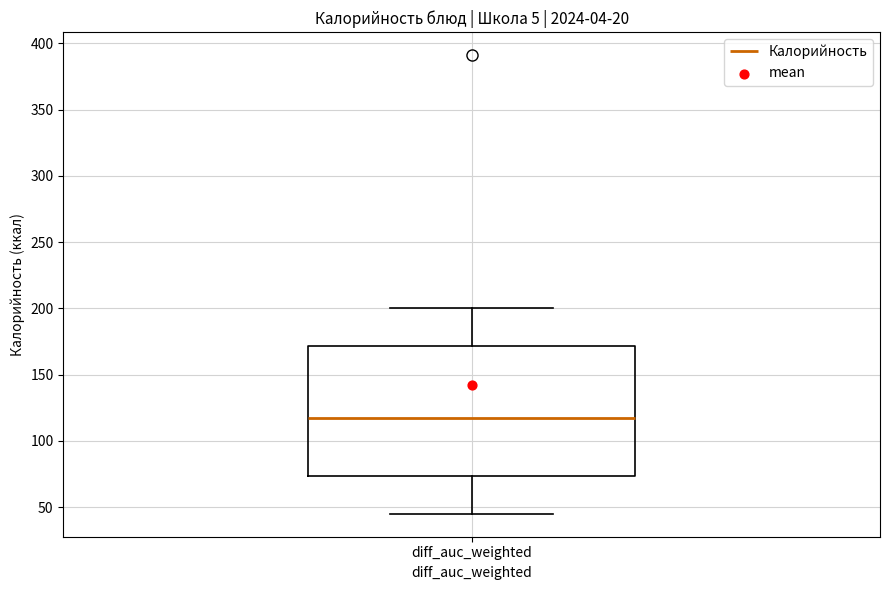

Where does the lower whisker of the box for diff_auc_weighted end on the y-axis? The values are not printed on the chart, so give them approximately, as read against the axis.

45